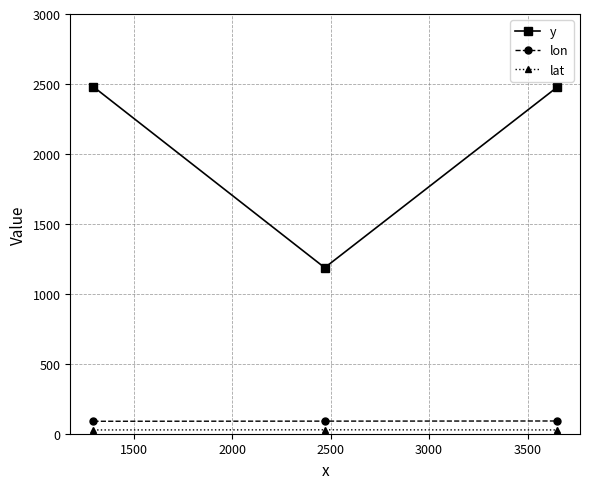

What is the minimum value for lon?

89.0